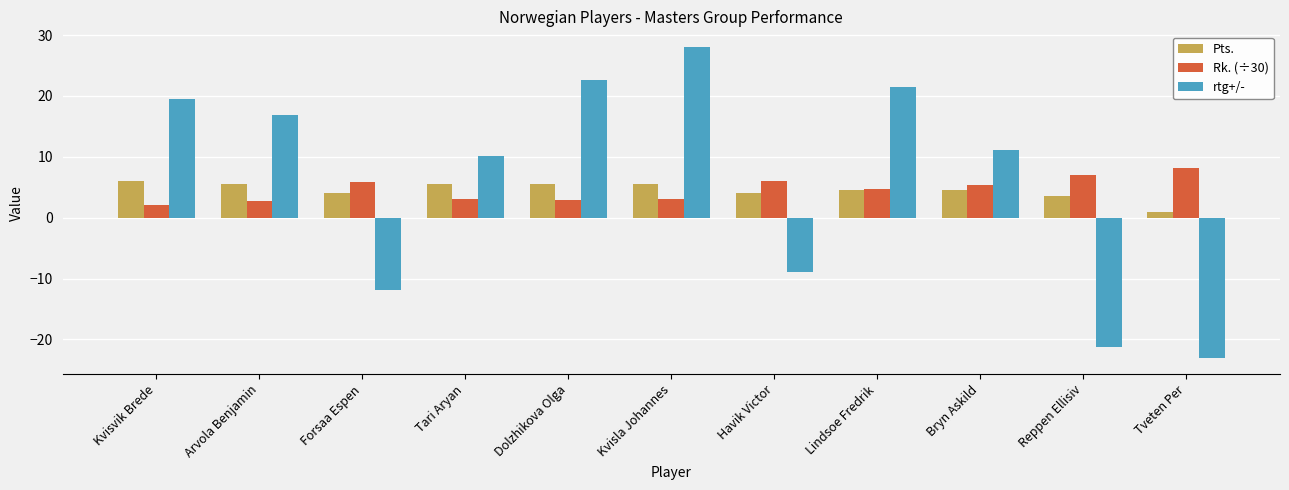

At which category does the chart reach its minimum across all series?

Tveten Per